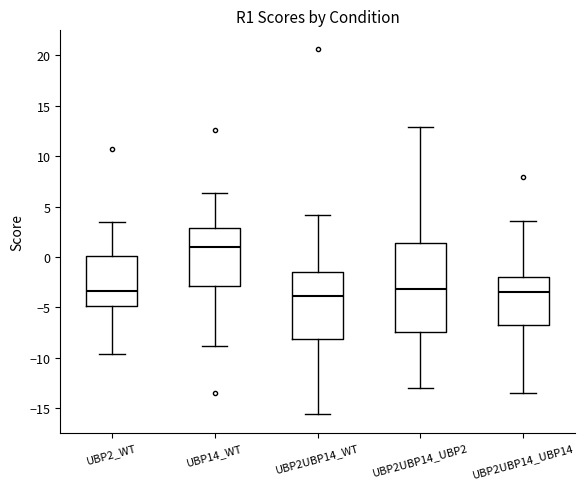

Which box is the tallest, from its lower edge to its upper edge?

UBP2UBP14_UBP2